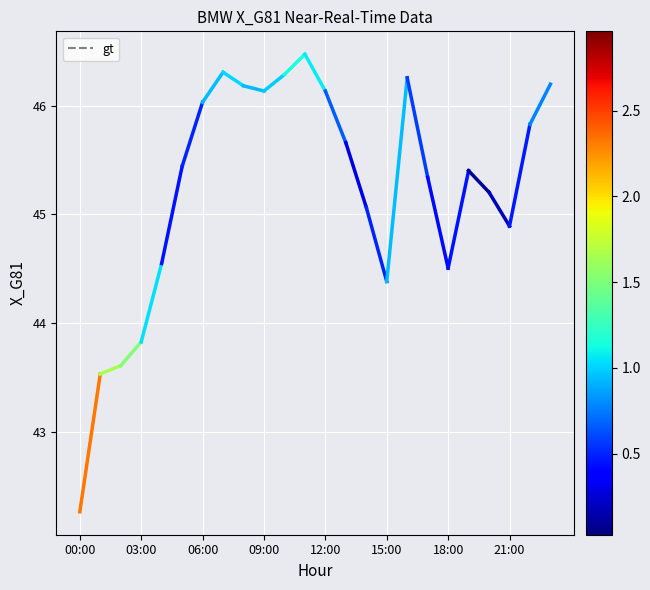

What is the smallest value displayed?

42.3